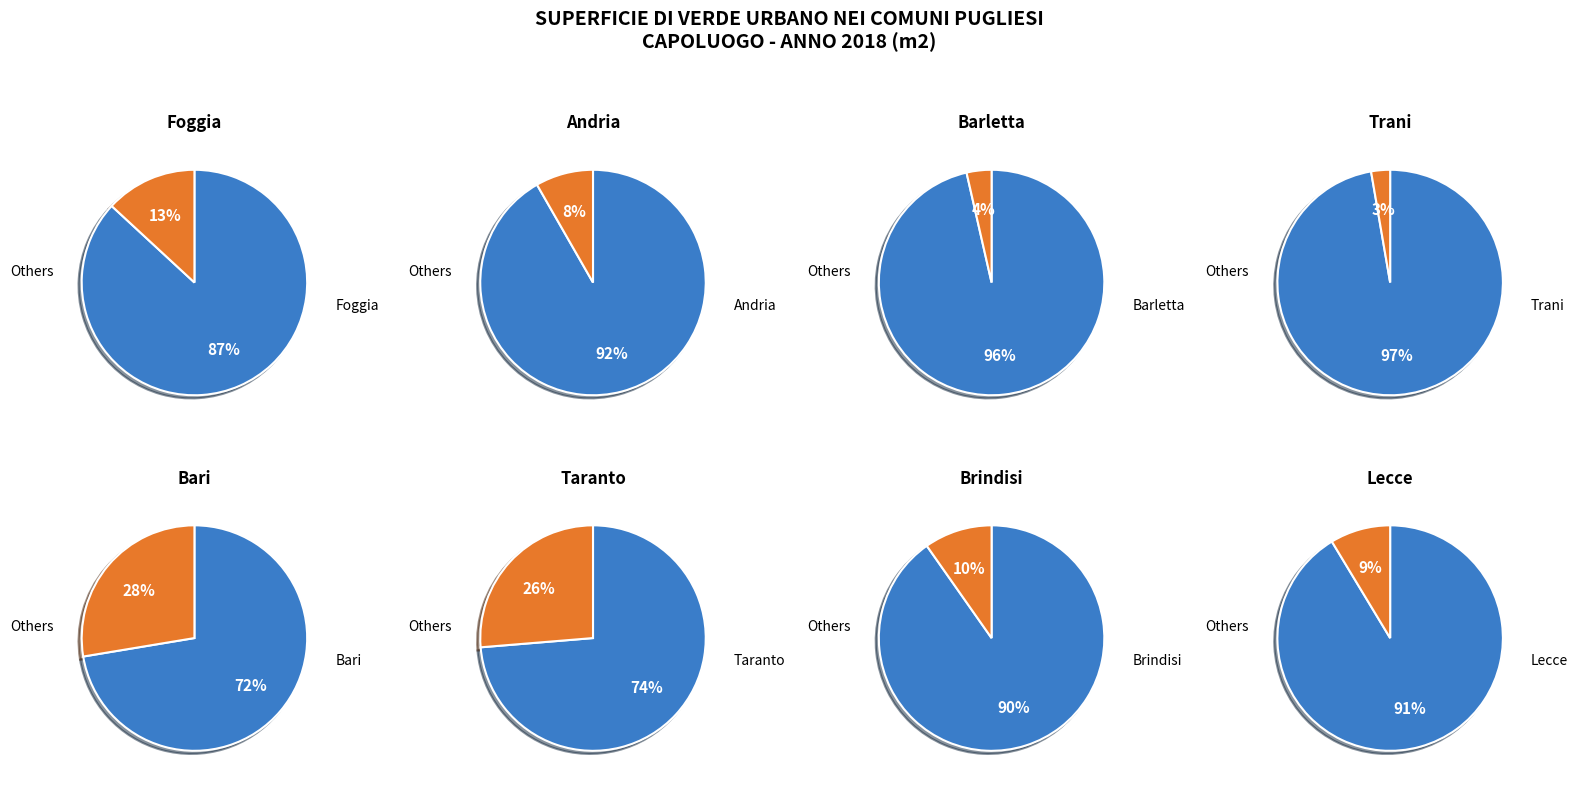

What is the ratio of the value at Taranto to the value at Foggia?

2.0